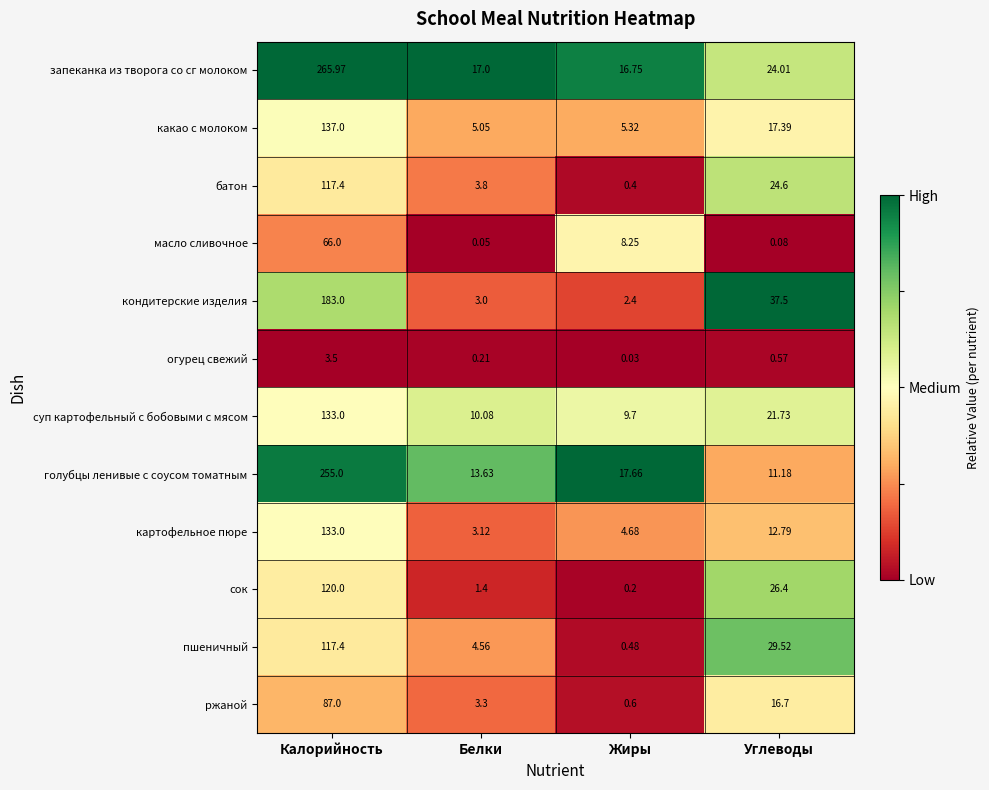

Where is какао с молоком nearest to the value 71?

Углеводы